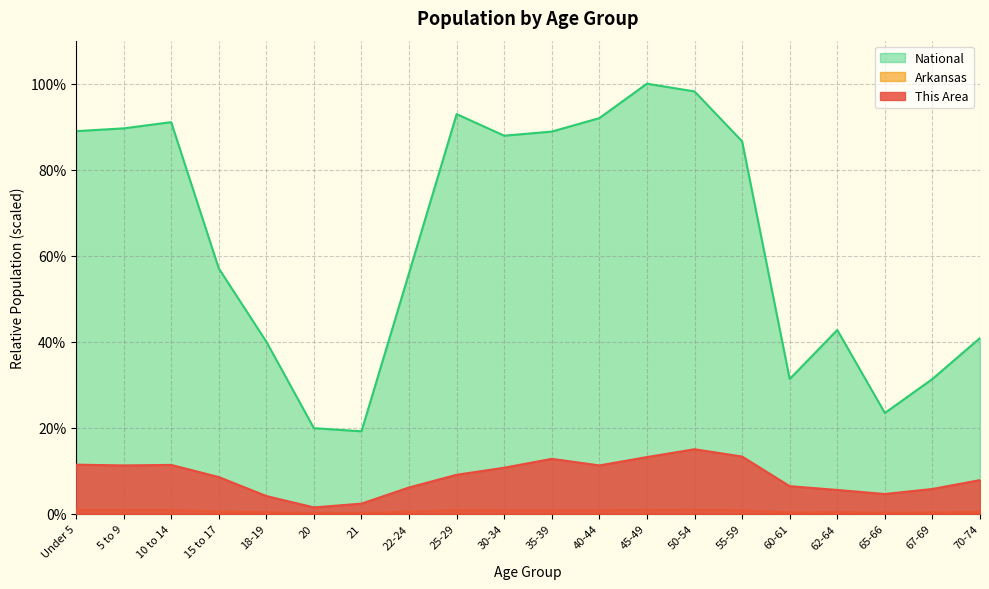

How many interior local peaks does the National series have?

4